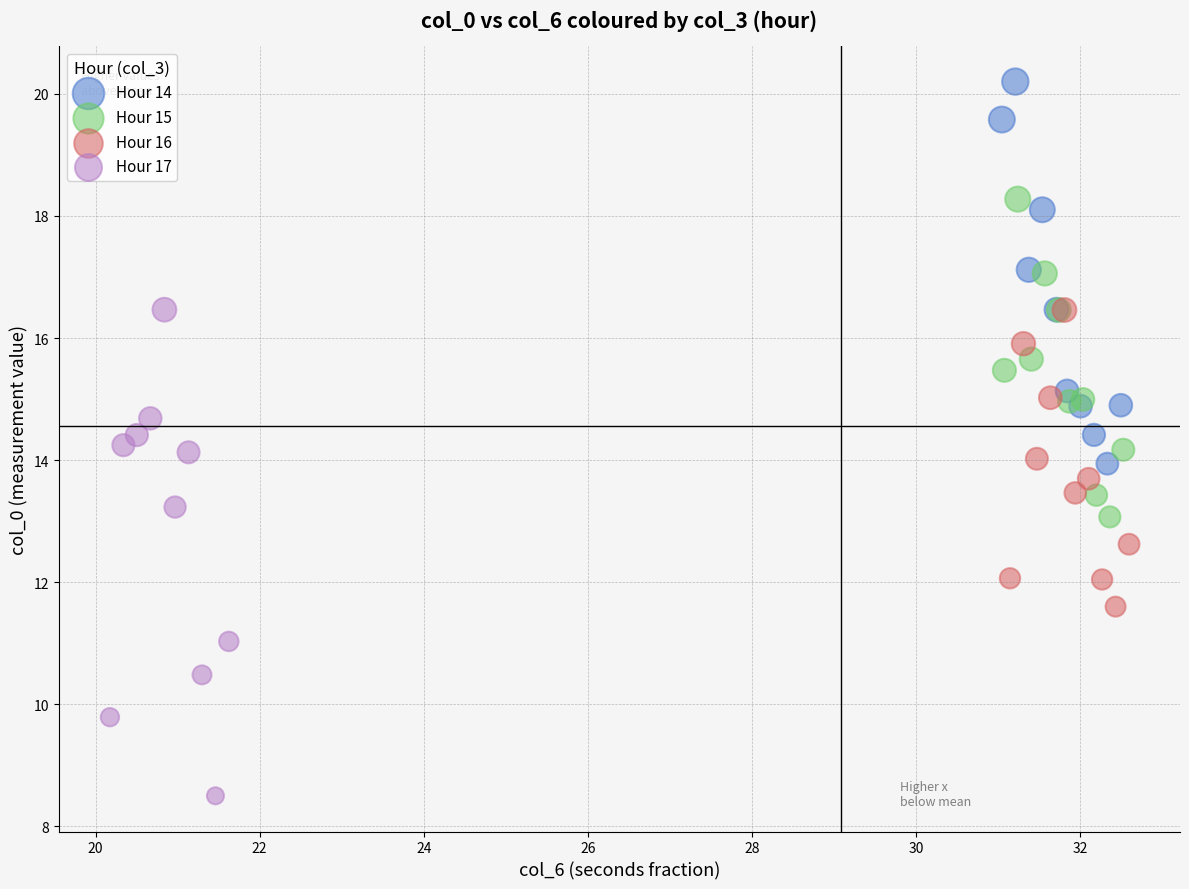

Which series reaches the maximum Y coordinate?

Hour 14